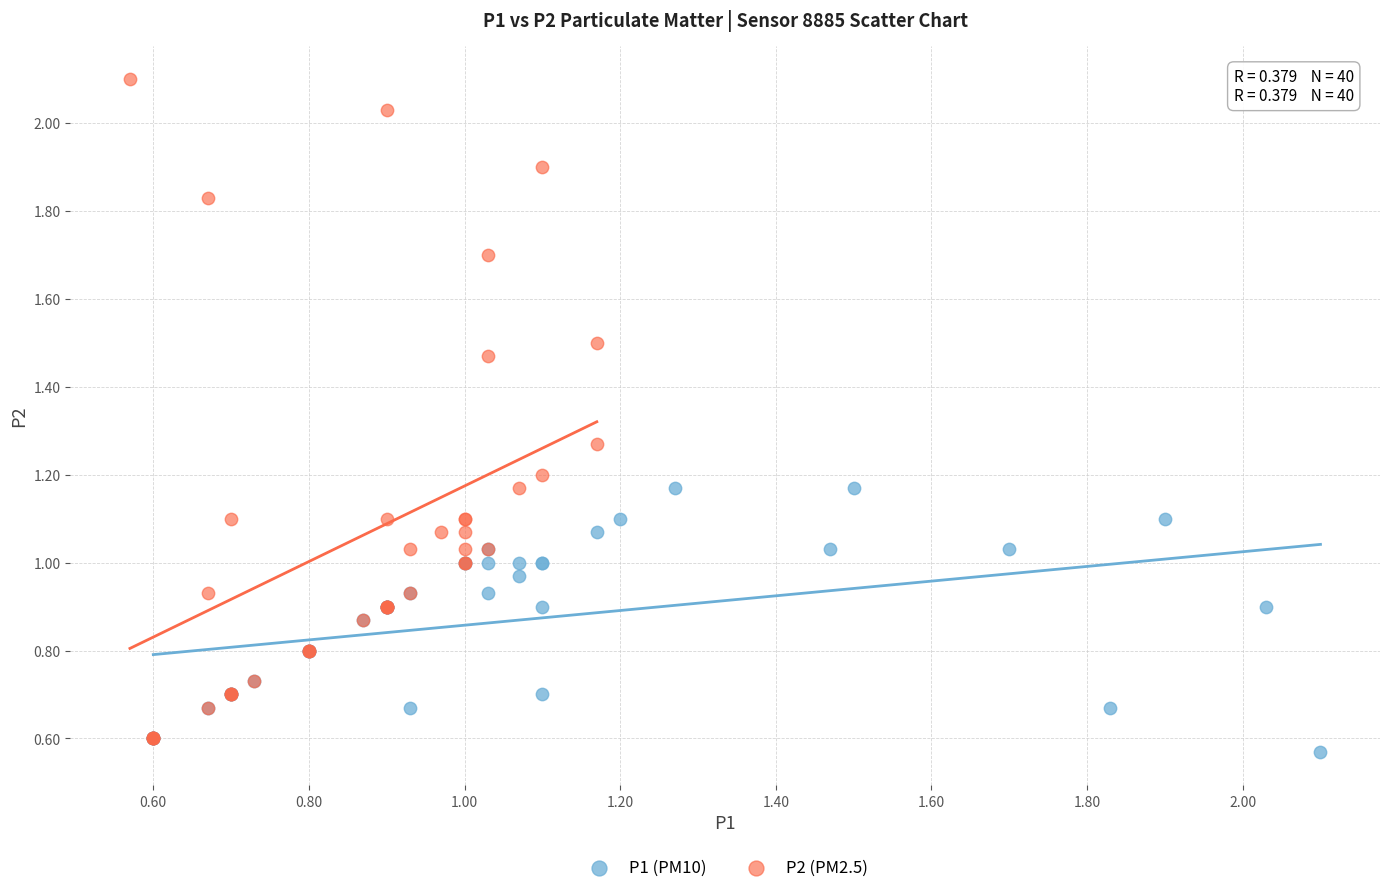

Which series reaches the maximum Y coordinate?

P2 (PM2.5)